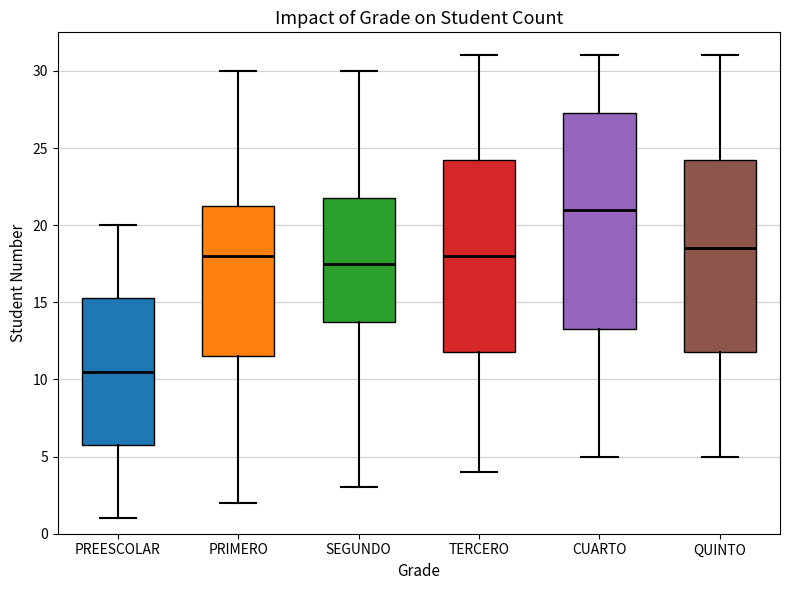

Comparing the boxes themselves (not the whiskers), which one is the tallest?

CUARTO